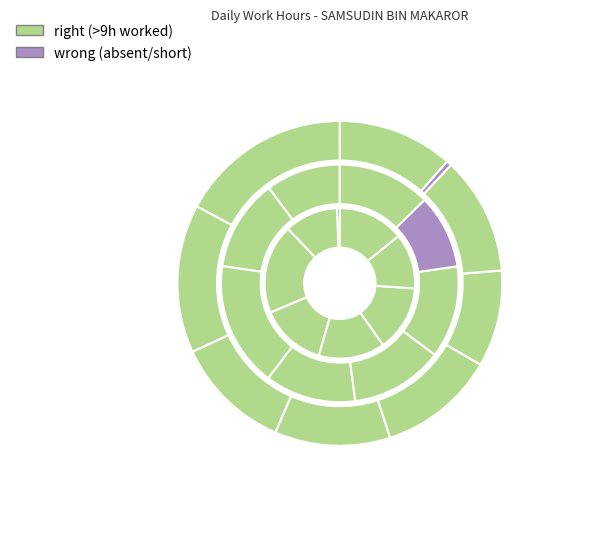

Count the number of slices in the pie.

25